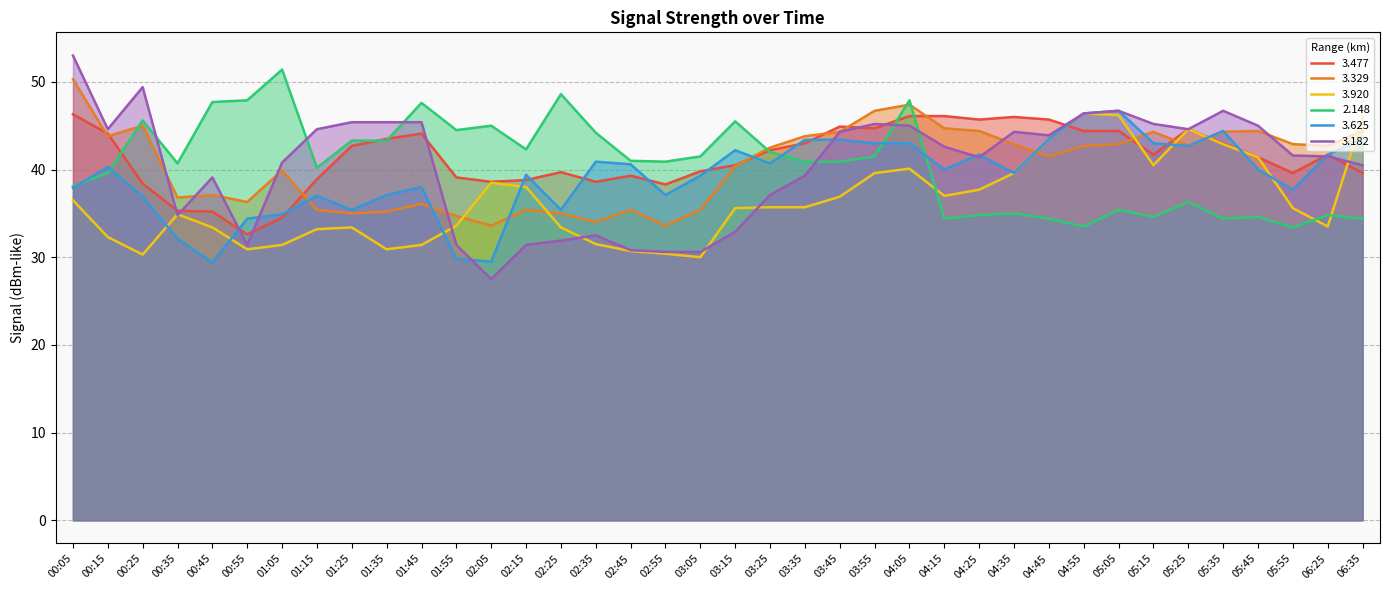

What is the label of the 4th point from the left?

00:35